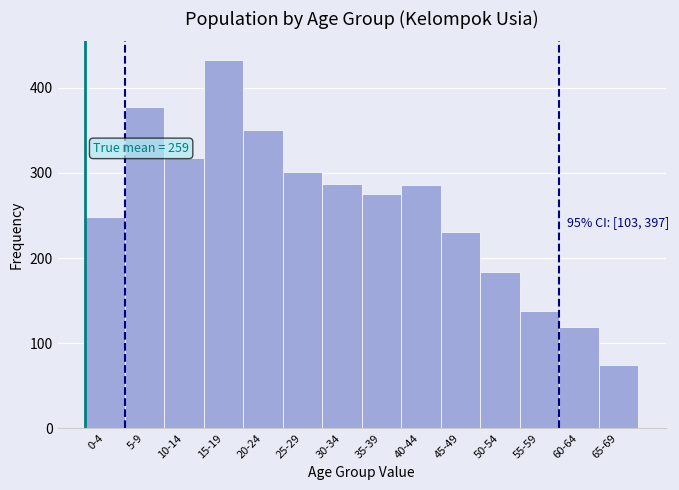

The value at 65-69 is 21. True or false?

False